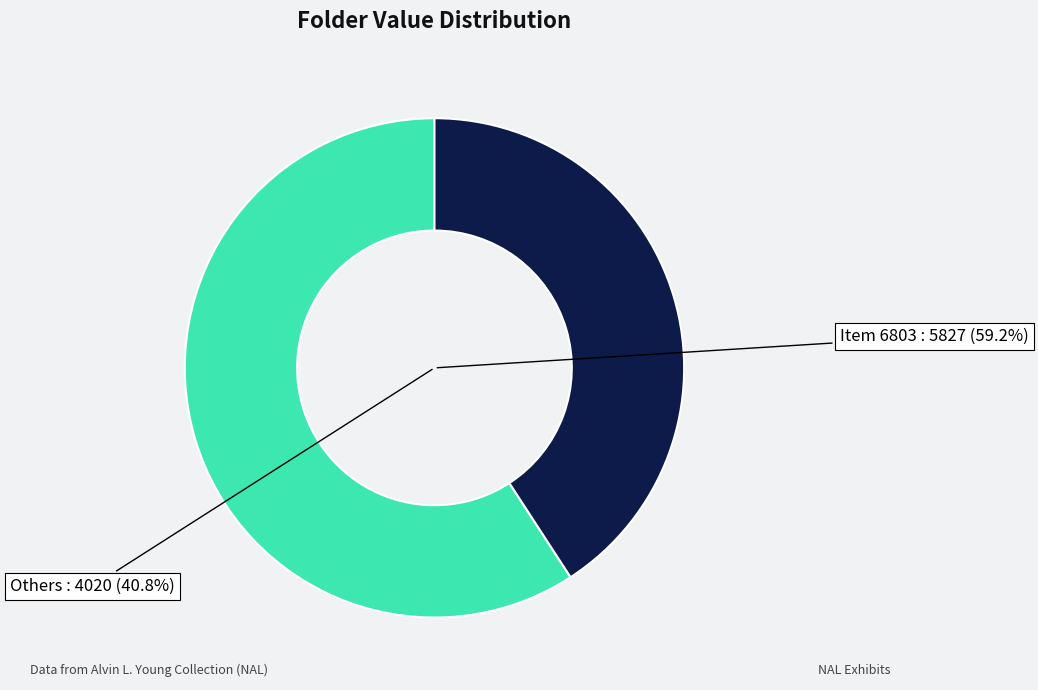

Combined, do 2486 and 1909 account for over 50%?

No